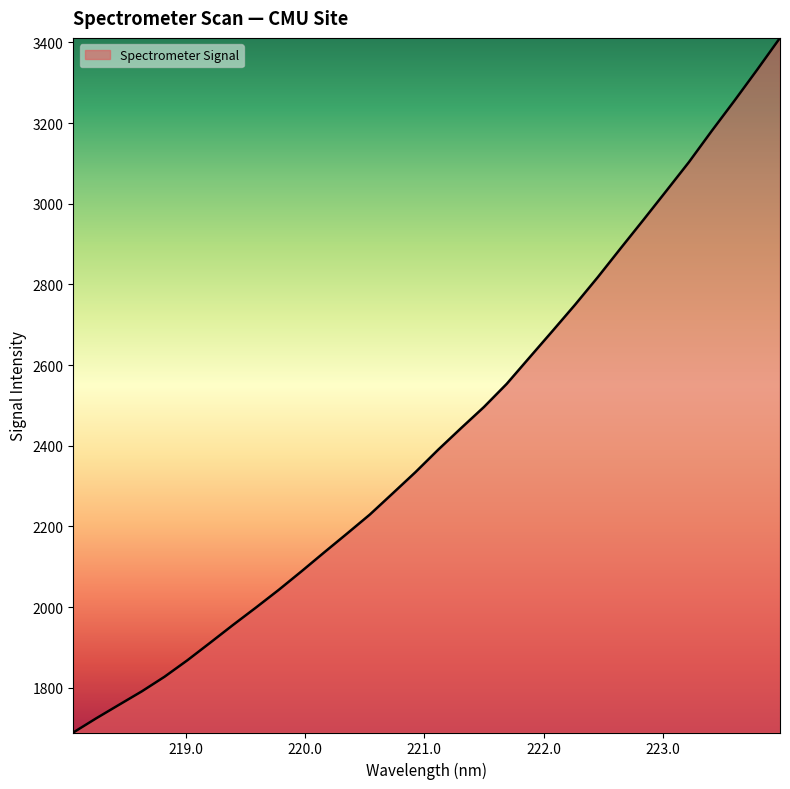

Does the chart display data point markers on the line(s)?

No